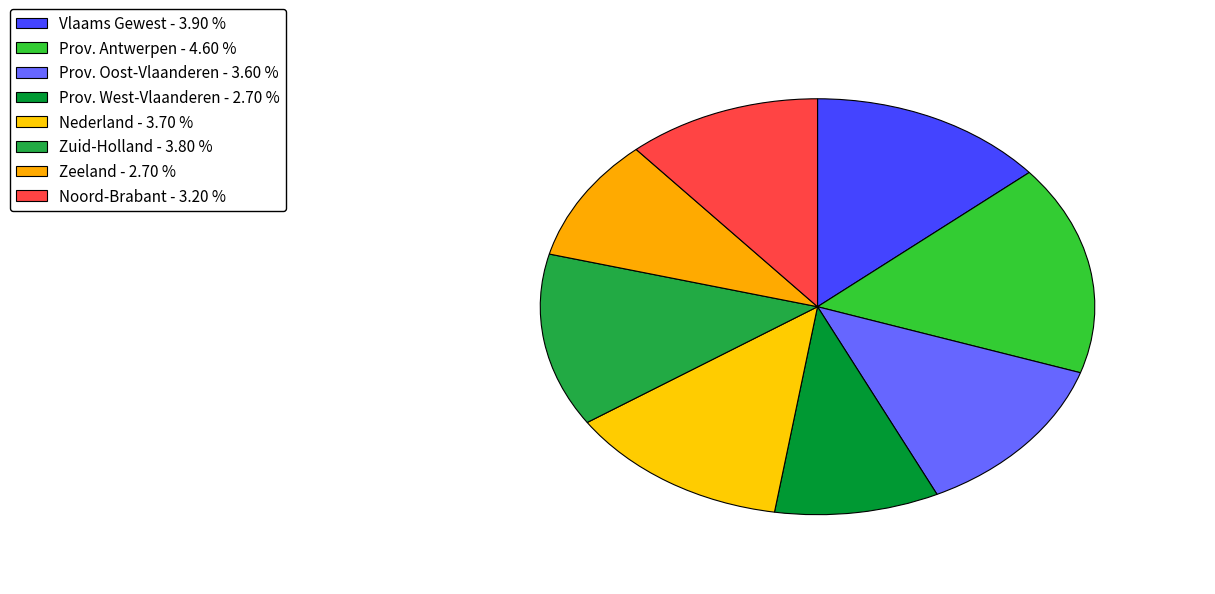

Which category has the smallest portion of the pie?

Prov. West-Vlaanderen